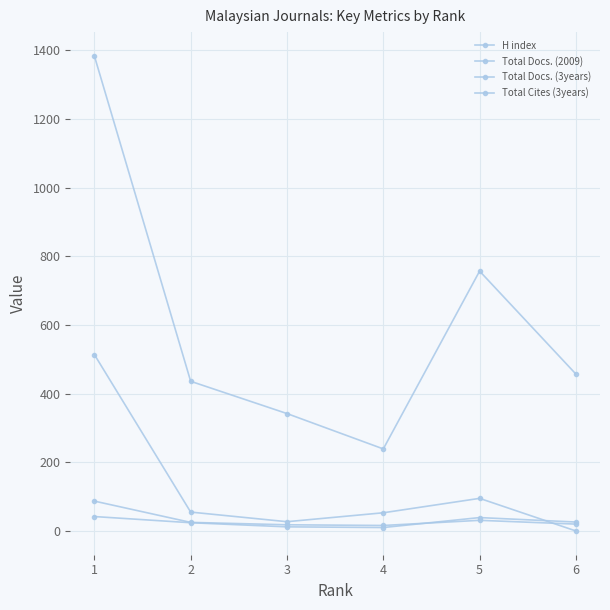

Is this an area chart (filled region under the line)?

No